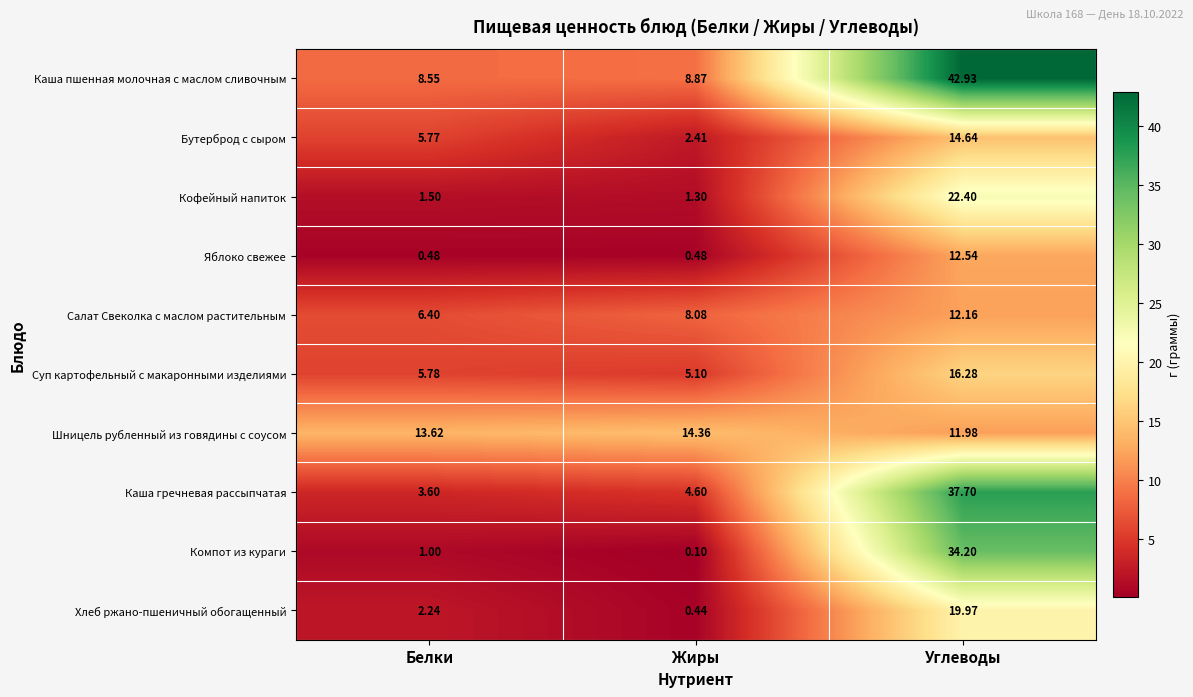

Where is Суп картофельный с макаронными изделиями nearest to the value 10?

Белки